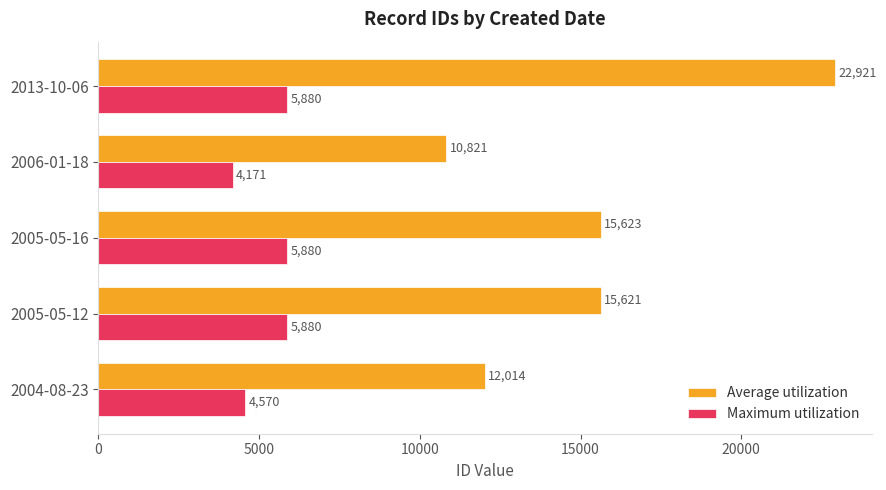

What is the lowest value of the Maximum utilization series?

4171.0